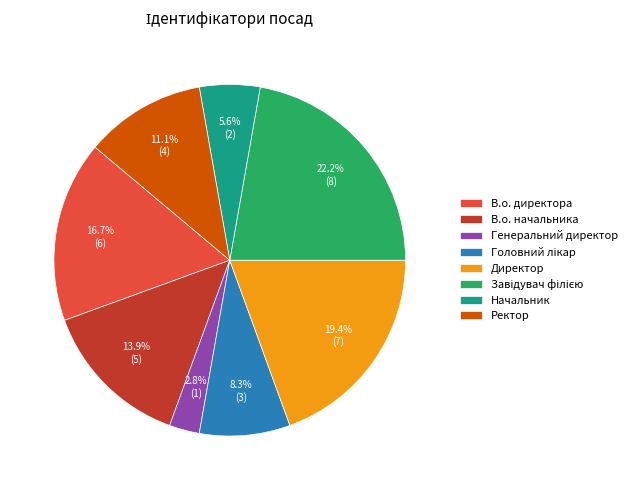

To the nearest percent, what is the difference between the largest and smallest slice percentages?

19%